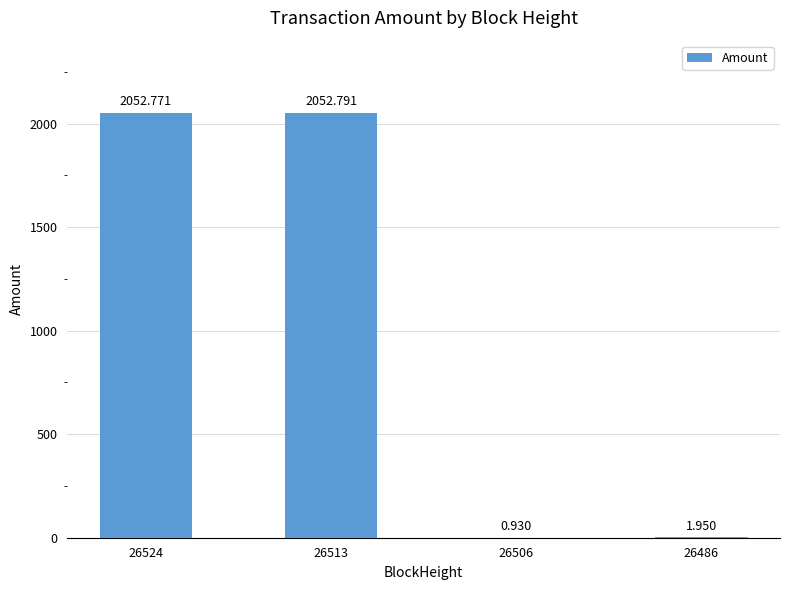

Are the bars horizontal?

No